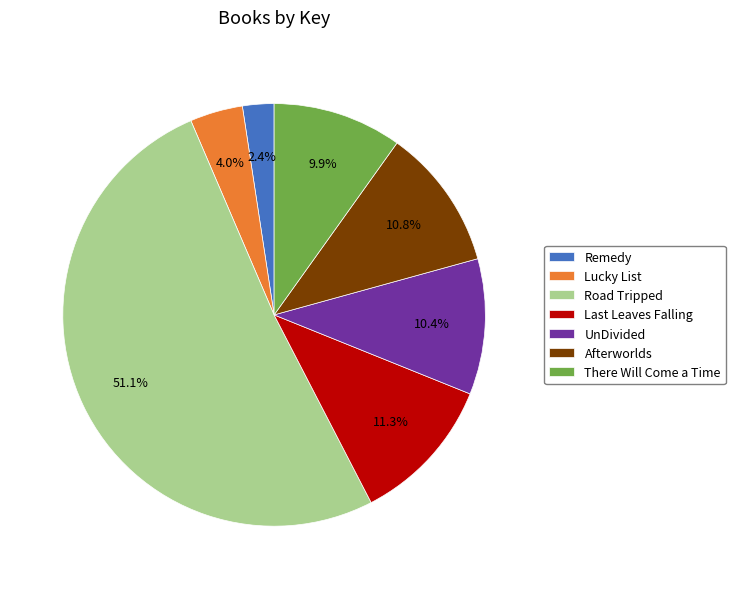

Which slice is the smallest?

Remedy